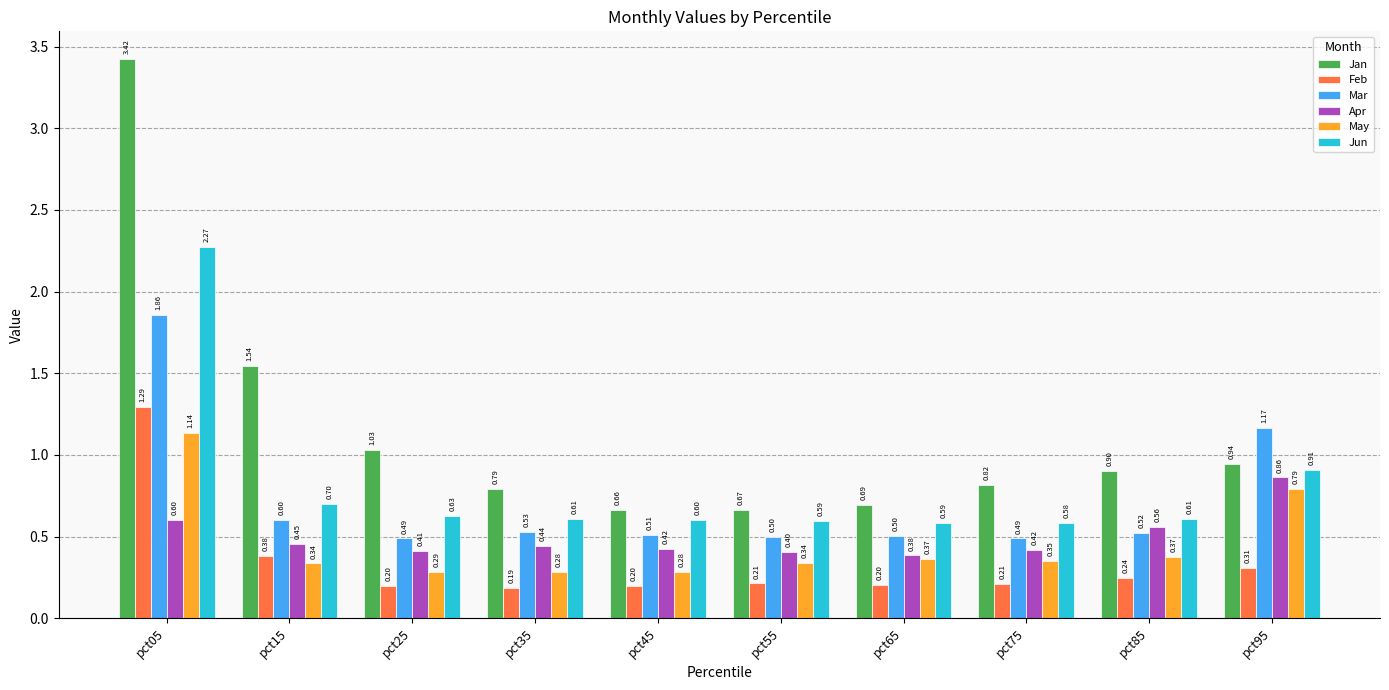

The May series shows 0.4 at pct65. True or false?

True